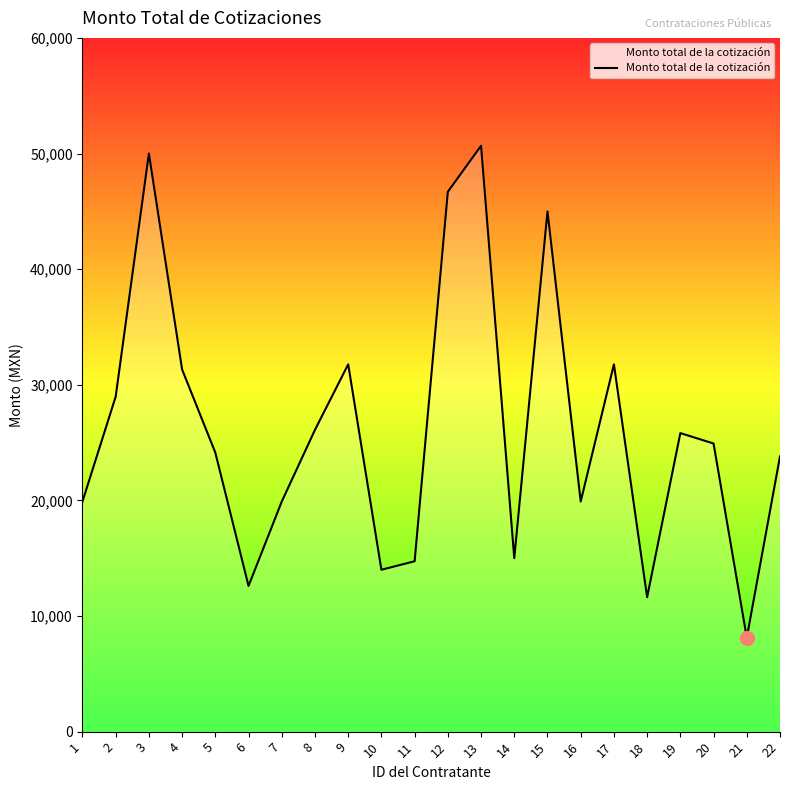

What is the average value?

26214.9